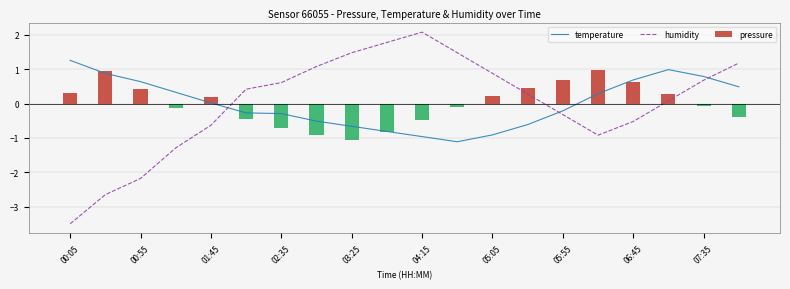

How many data points does each series have?

20